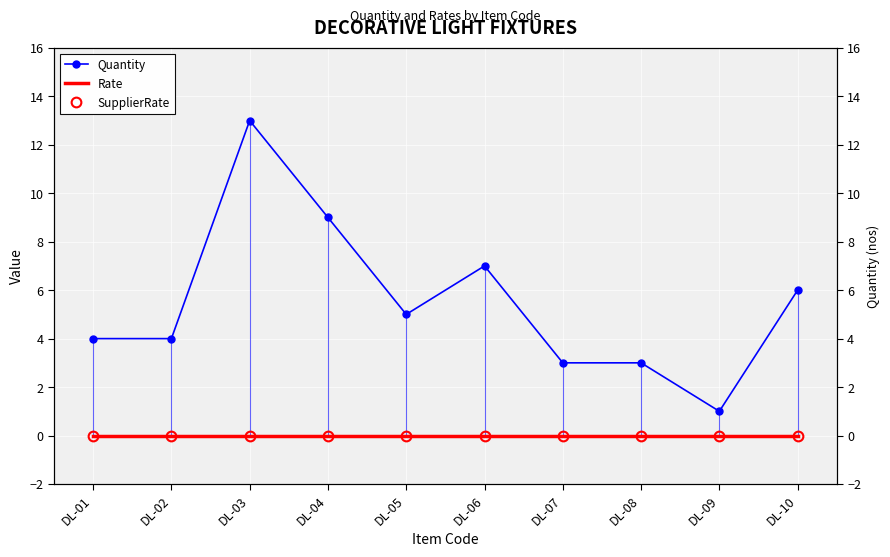

Reading left to right, what are all the values shown in this chart?

Quantity: DL-01=4	DL-02=4	DL-03=13	DL-04=9	DL-05=5	DL-06=7	DL-07=3	DL-08=3	DL-09=1	DL-10=6
Rate: DL-01=0	DL-02=0	DL-03=0	DL-04=0	DL-05=0	DL-06=0	DL-07=0	DL-08=0	DL-09=0	DL-10=0
SupplierRate: DL-01=0	DL-02=0	DL-03=0	DL-04=0	DL-05=0	DL-06=0	DL-07=0	DL-08=0	DL-09=0	DL-10=0